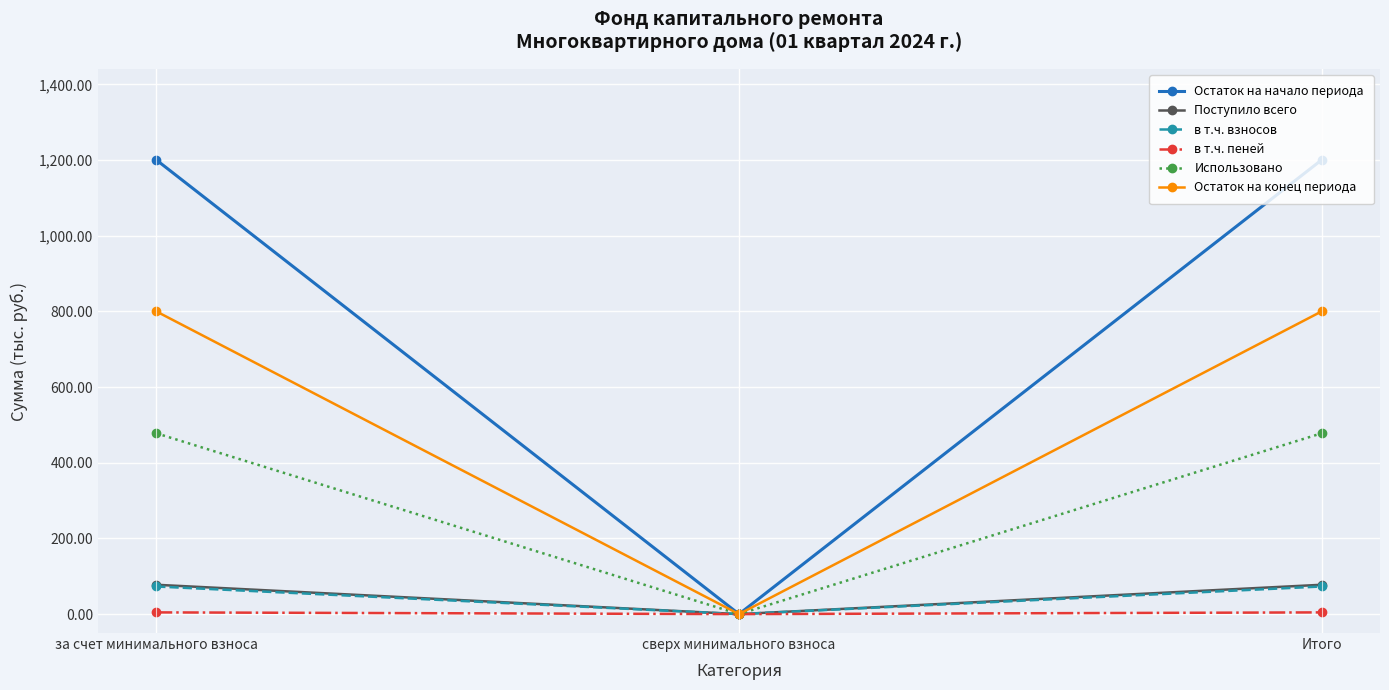

Count the number of data series in this chart.

6